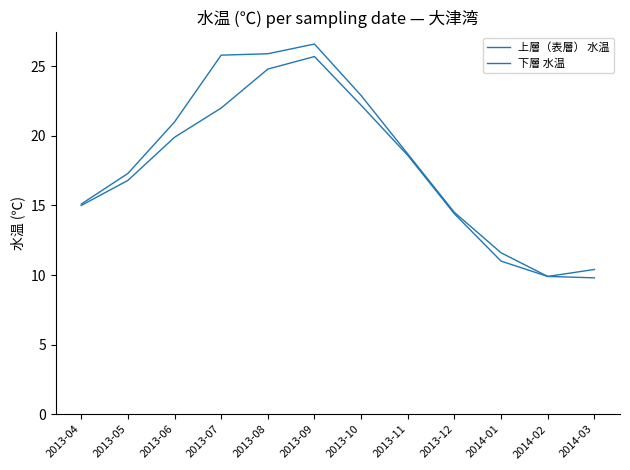

What is the label of the 4th point from the right?

2013-12